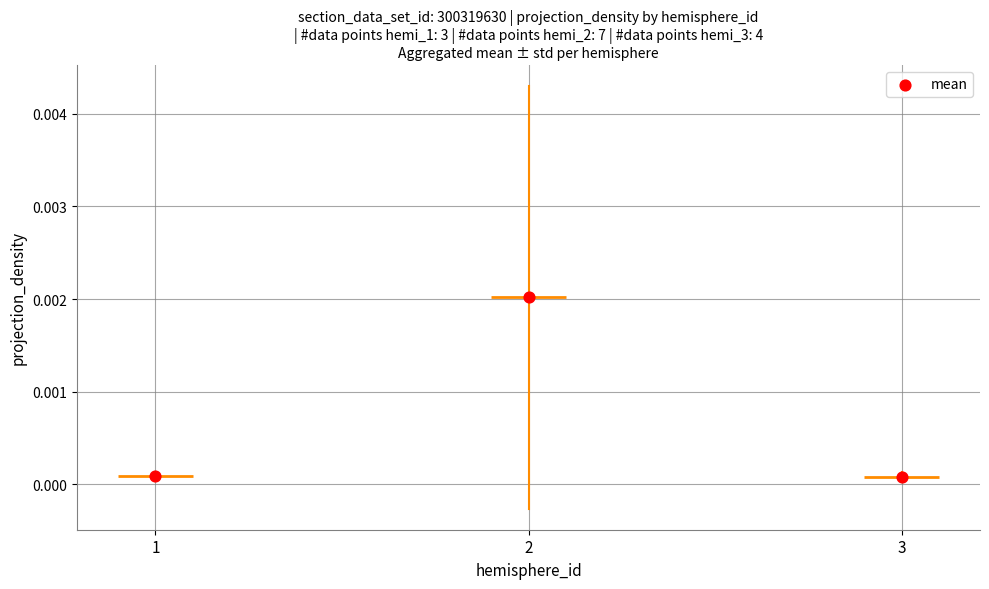

At how many categories does at least one series exceed 0?

3